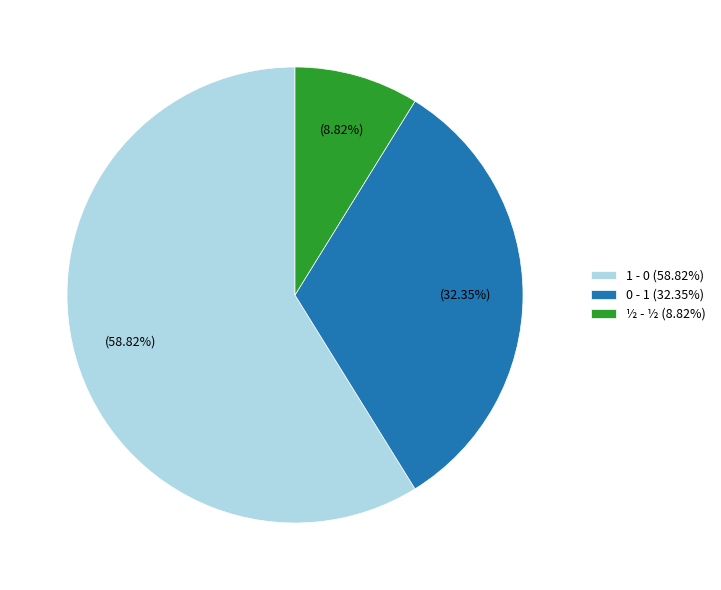

What percentage is the 0 - 1 slice, to the nearest percent?

32%